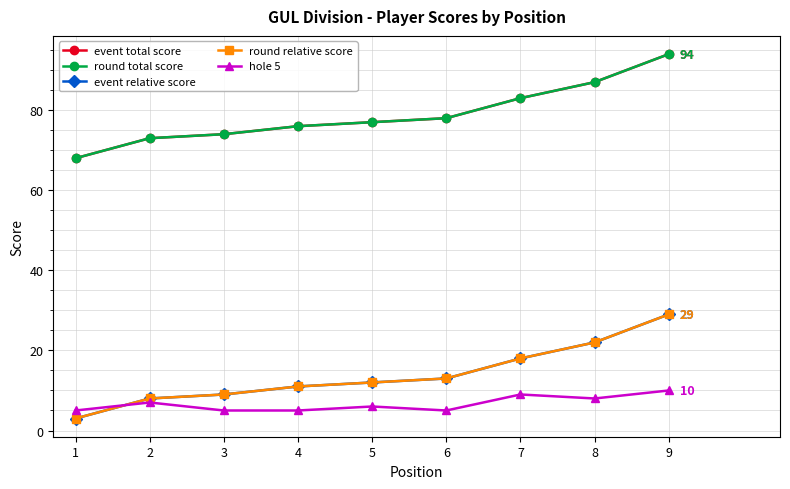

Is this an area chart (filled region under the line)?

No